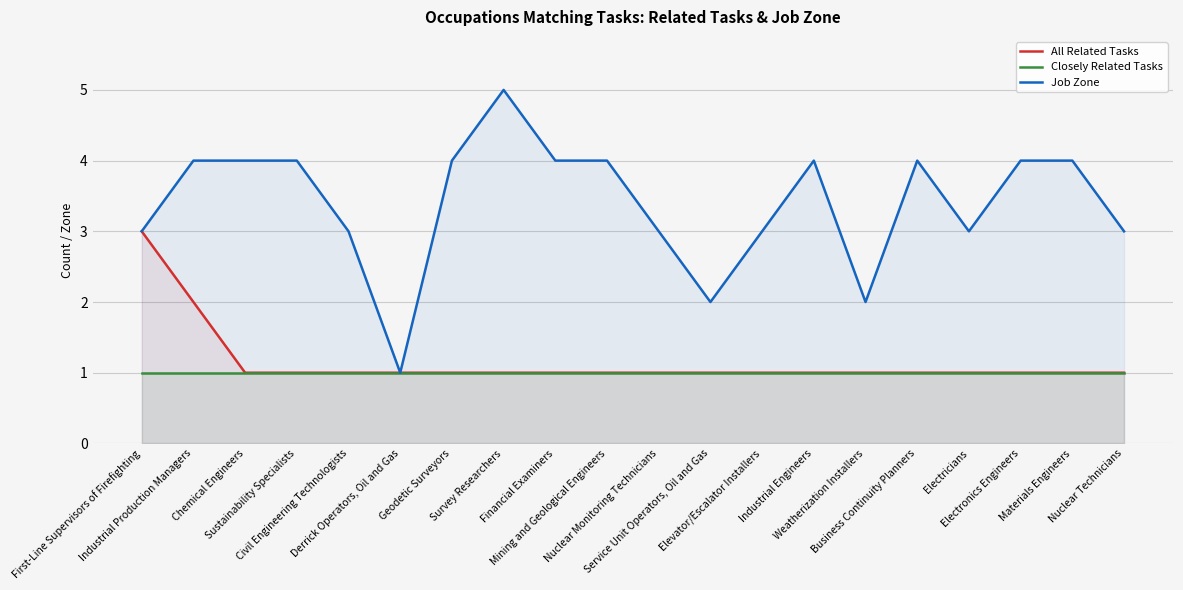

What are all the series names shown in the legend?

All Related Tasks, Closely Related Tasks, Job Zone